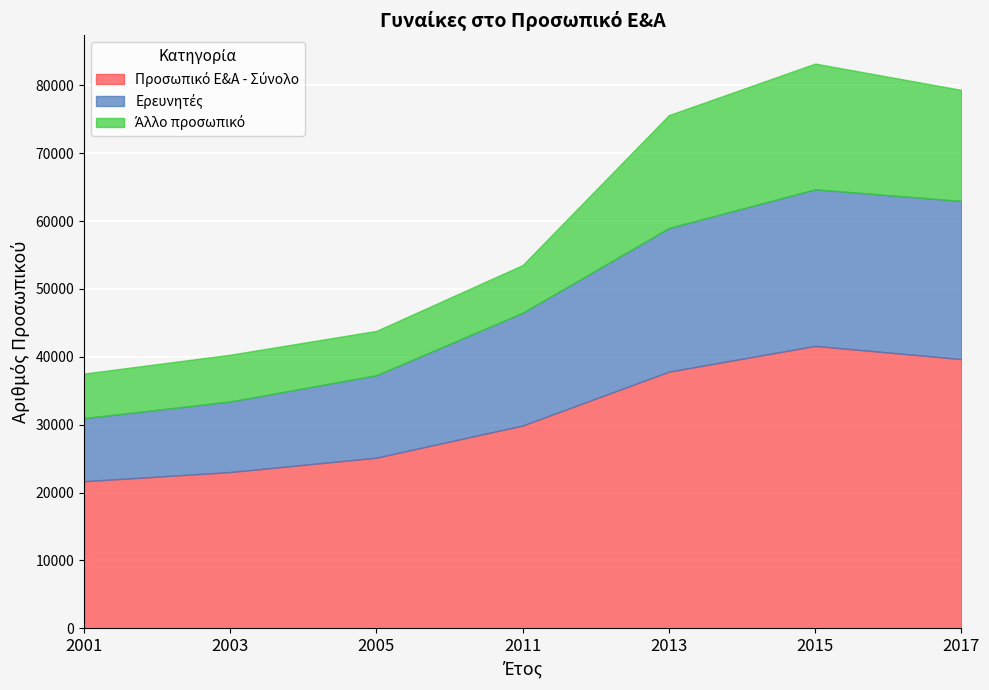

What is the highest value of the Άλλο προσωπικό series?

18528